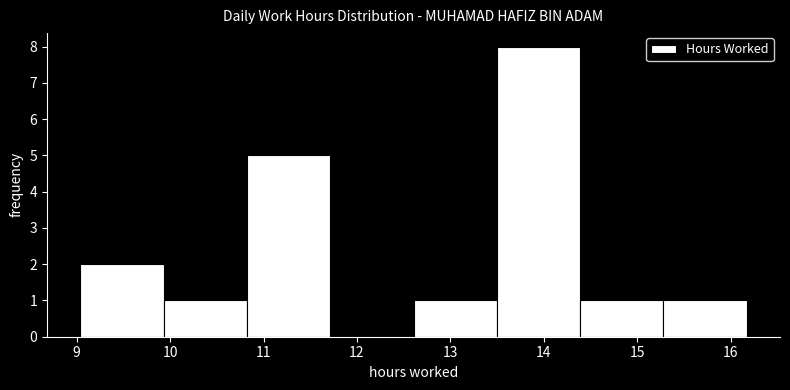

How tall is the bar that spans 10.8 to 11.7 on the x-axis? Neither the bar edges nor the heights are printed on the chart, so give them approximately, as read against the axes.

5